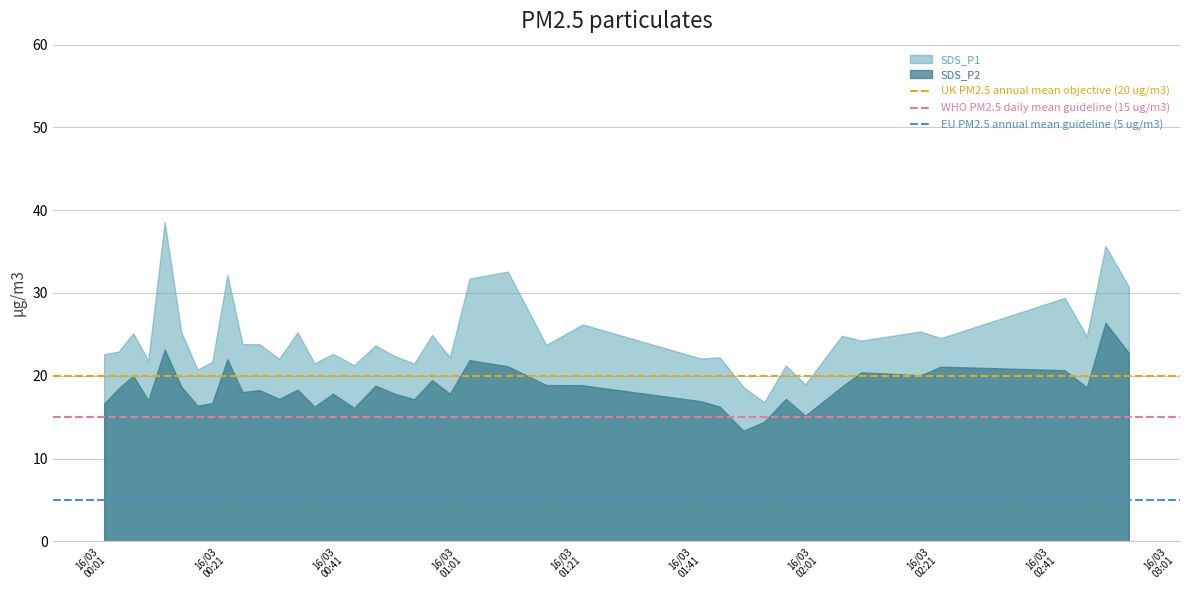

What is the value of the EU PM2.5 annual mean guideline (5 ug/m3) point at the 2nd from the left?

5